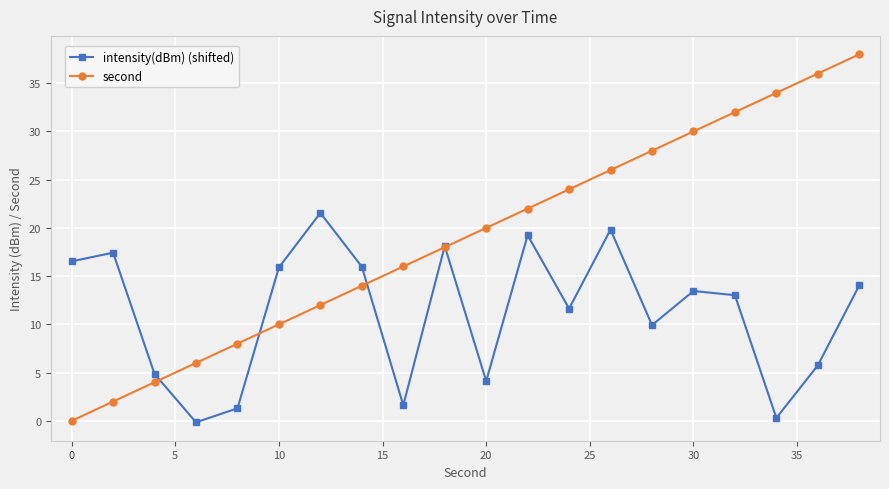

Which series has the largest total across all categories?

second